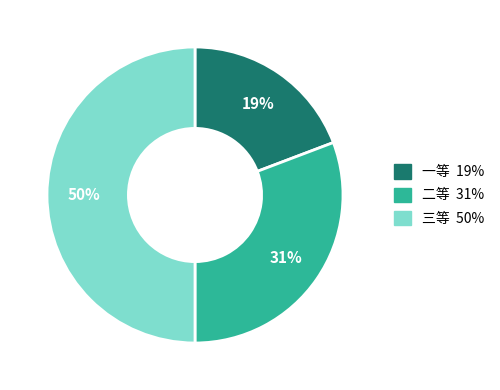

Do 一等 and 三等 together represent more than half of the pie?

Yes